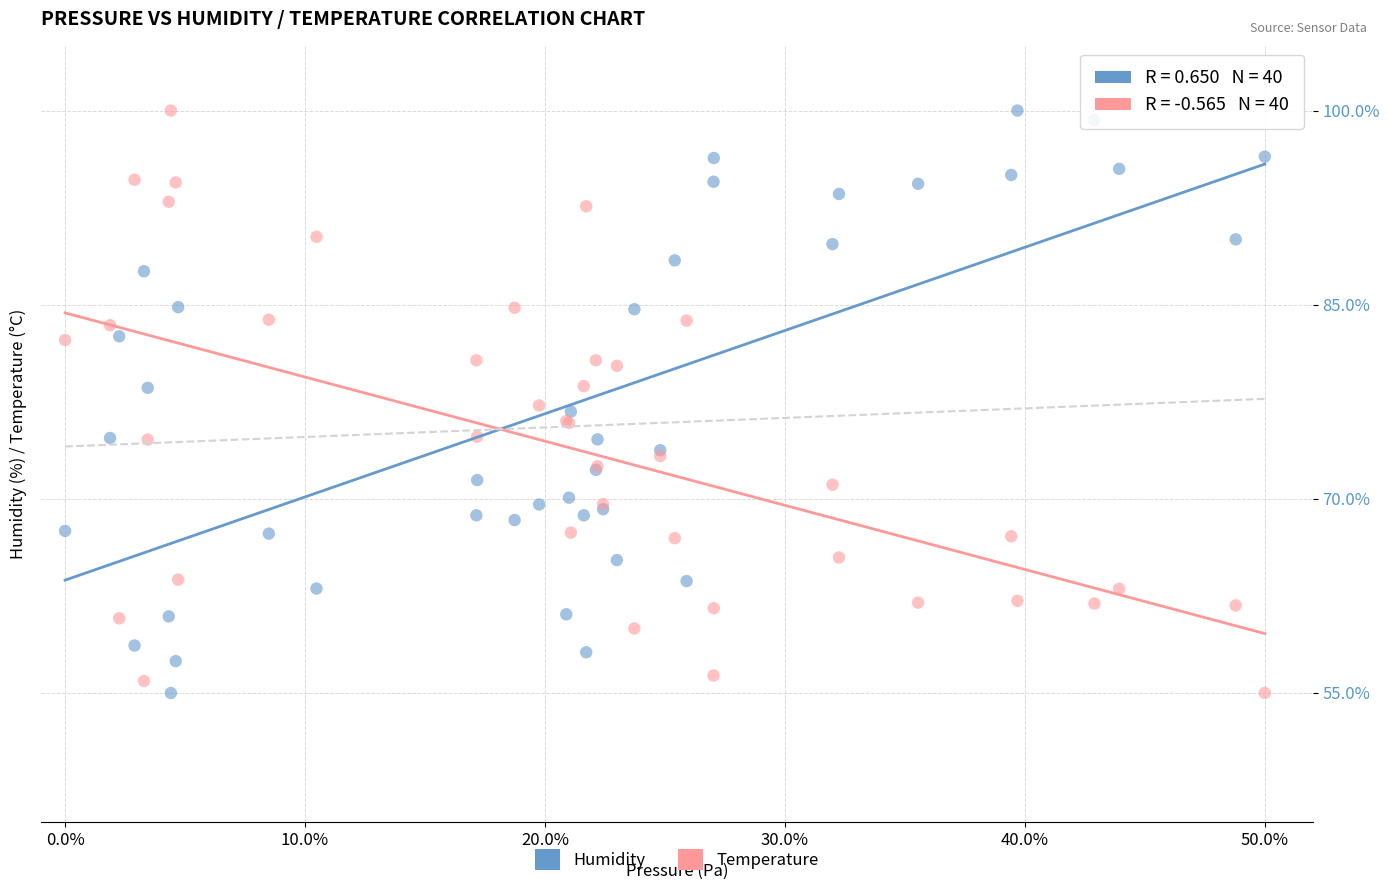

What is the X range (max minus min) for the scatter plot?

50.0